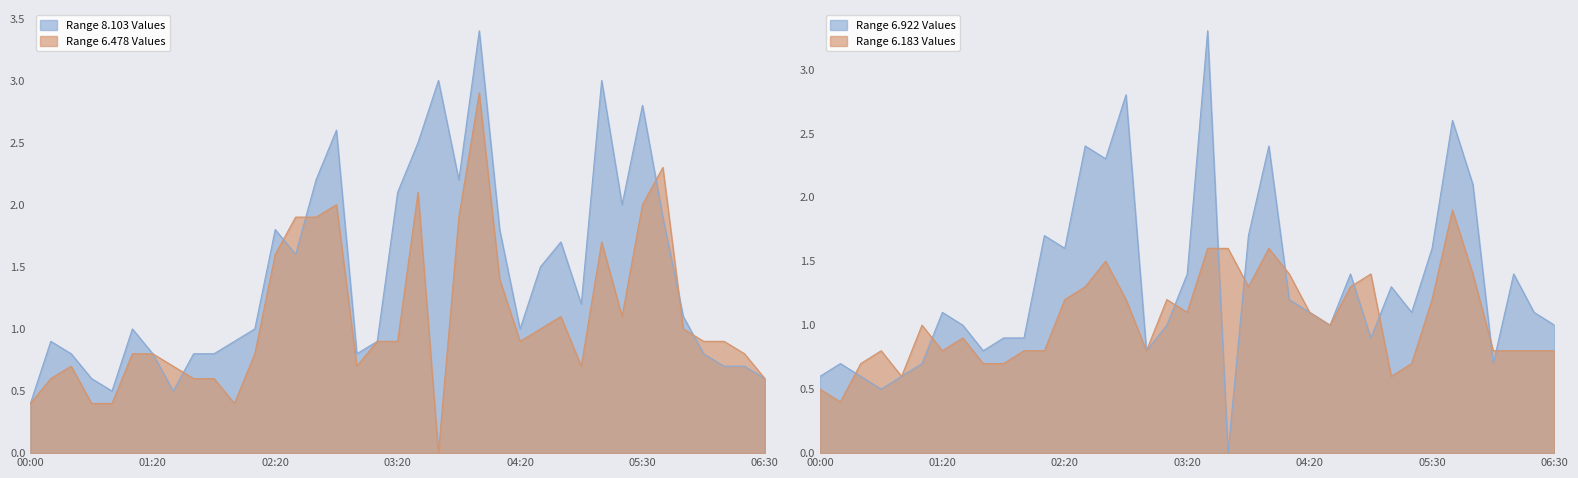

How many lines are shown in the chart?

4